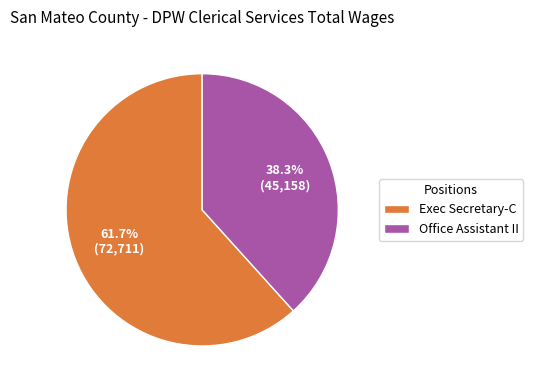

To the nearest percent, what is the difference between the largest and smallest slice percentages?

23%